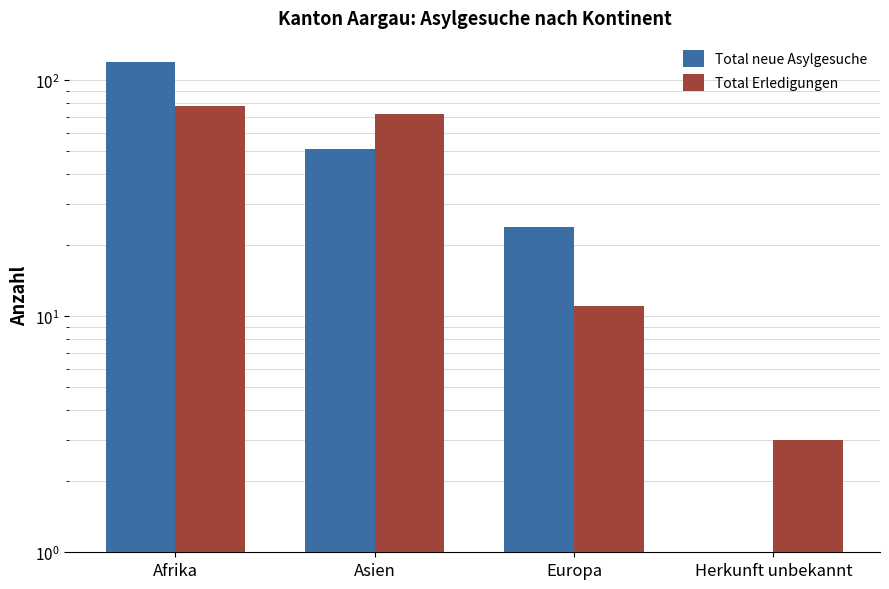

What is the value of the Total neue Asylgesuche bar at the 2nd from the left?

51